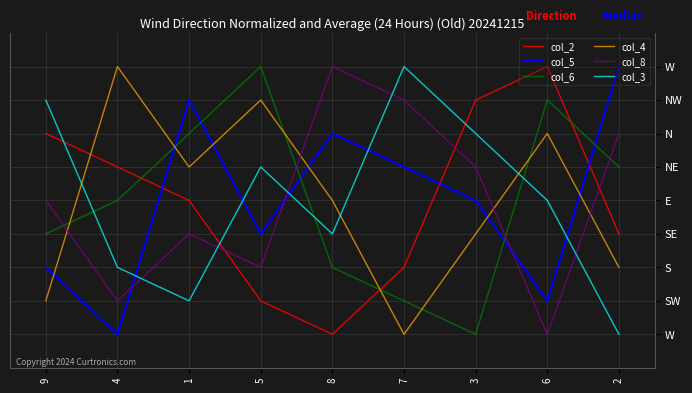

What is the total value across all series at 4?

26